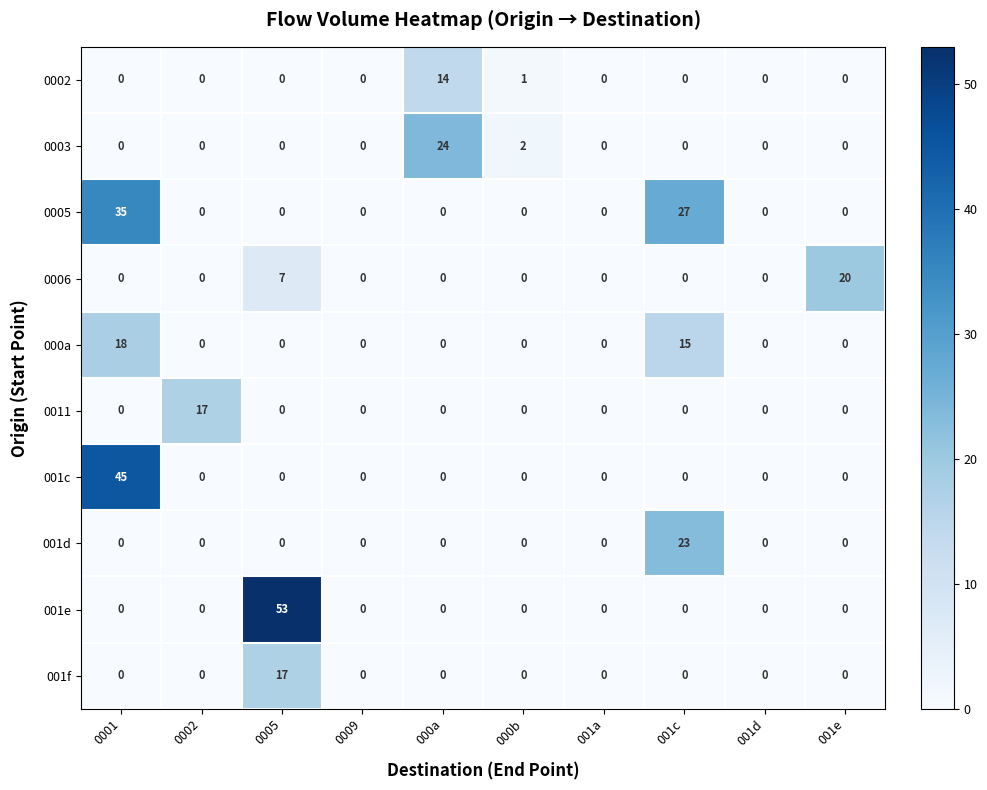

What is the sum of the 0005 values at 001a and 0001?

35